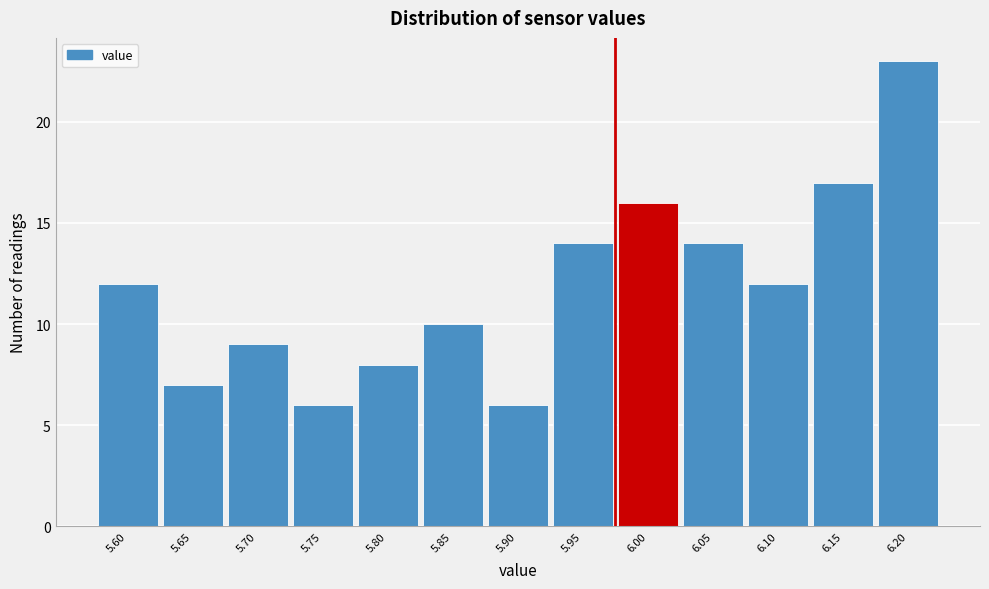

Reading left to right, what are all the values shown in this chart?

12	7	9	6	8	10	6	14	16	14	12	17	23